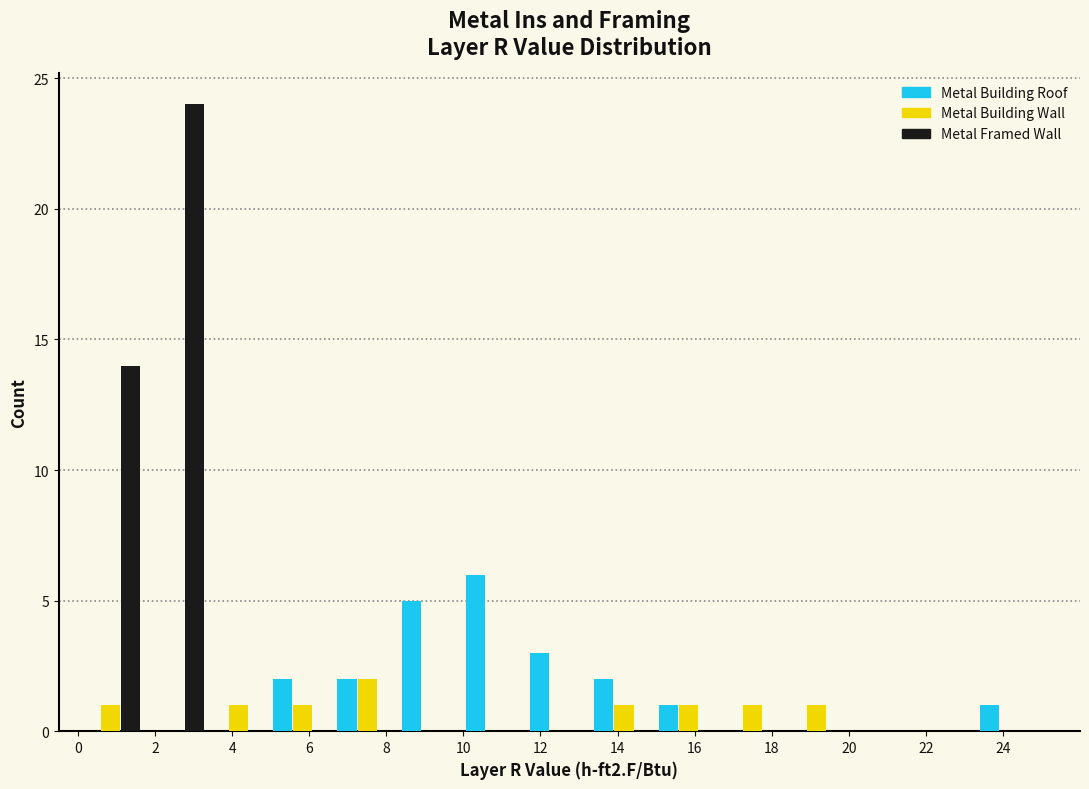

Reading left to right, transcribe this chart: for each range on the x-axis, give the height of each series' bar. Neither the bar edges nor the heights are printed on the chart, so give them approximately, as read against the axes.

0.0 to 1.6: Metal Building Roof=0	Metal Building Wall=1	Metal Framed Wall=14
1.6 to 3.4: Metal Building Roof=0	Metal Building Wall=0	Metal Framed Wall=24
3.4 to 5.0: Metal Building Roof=0	Metal Building Wall=1	Metal Framed Wall=0
5.0 to 6.6: Metal Building Roof=2	Metal Building Wall=1	Metal Framed Wall=0
6.6 to 8.4: Metal Building Roof=2	Metal Building Wall=2	Metal Framed Wall=0
8.4 to 10.0: Metal Building Roof=5	Metal Building Wall=0	Metal Framed Wall=0
10.0 to 11.6: Metal Building Roof=6	Metal Building Wall=0	Metal Framed Wall=0
11.6 to 13.4: Metal Building Roof=3	Metal Building Wall=0	Metal Framed Wall=0
13.4 to 15.0: Metal Building Roof=2	Metal Building Wall=1	Metal Framed Wall=0
15.0 to 16.6: Metal Building Roof=1	Metal Building Wall=1	Metal Framed Wall=0
16.6 to 18.4: Metal Building Roof=0	Metal Building Wall=1	Metal Framed Wall=0
18.4 to 20.0: Metal Building Roof=0	Metal Building Wall=1	Metal Framed Wall=0
20.0 to 21.6: Metal Building Roof=0	Metal Building Wall=0	Metal Framed Wall=0
21.6 to 23.4: Metal Building Roof=0	Metal Building Wall=0	Metal Framed Wall=0
23.4 to 25.0: Metal Building Roof=1	Metal Building Wall=0	Metal Framed Wall=0